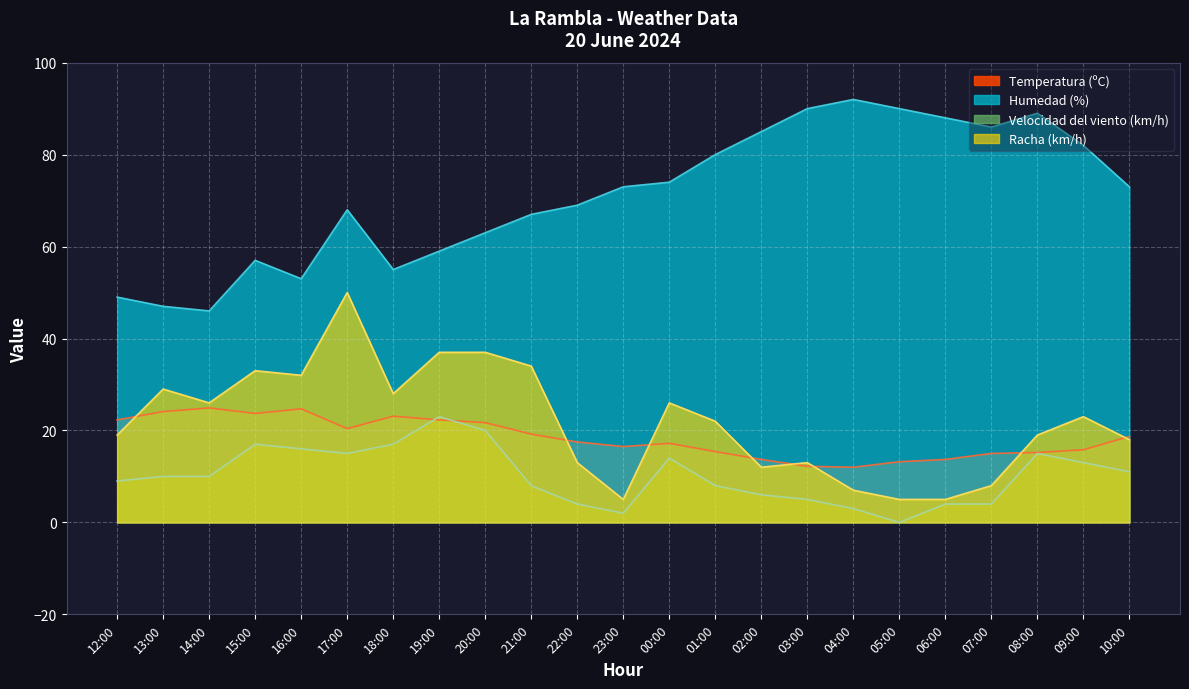

Which series changed the most between 17:00 and 21:00?

Racha (km/h)